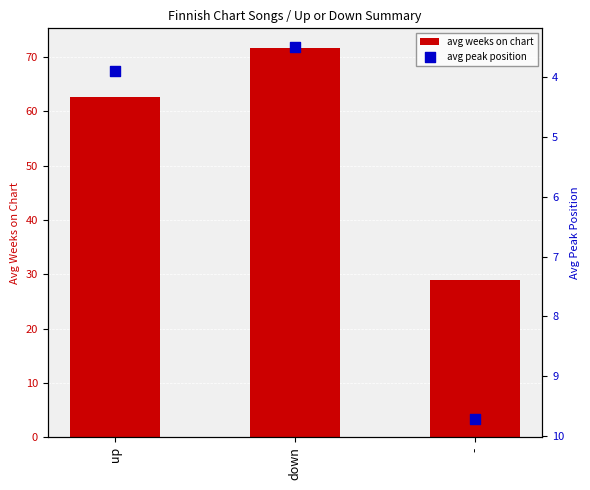

At how many categories does at least one series exceed 51?

2